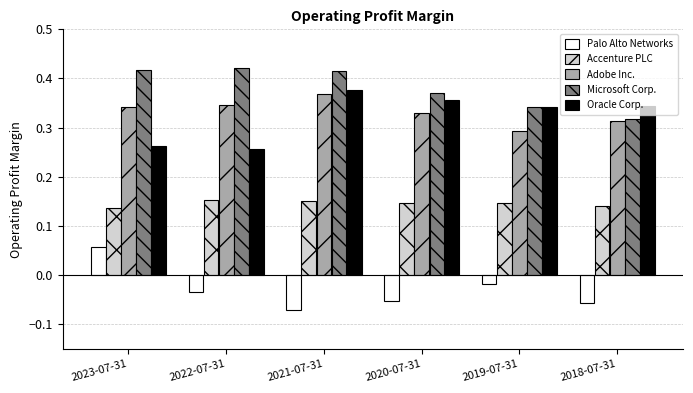

Count the Oracle Corp. values in the range 0 to 1.

6